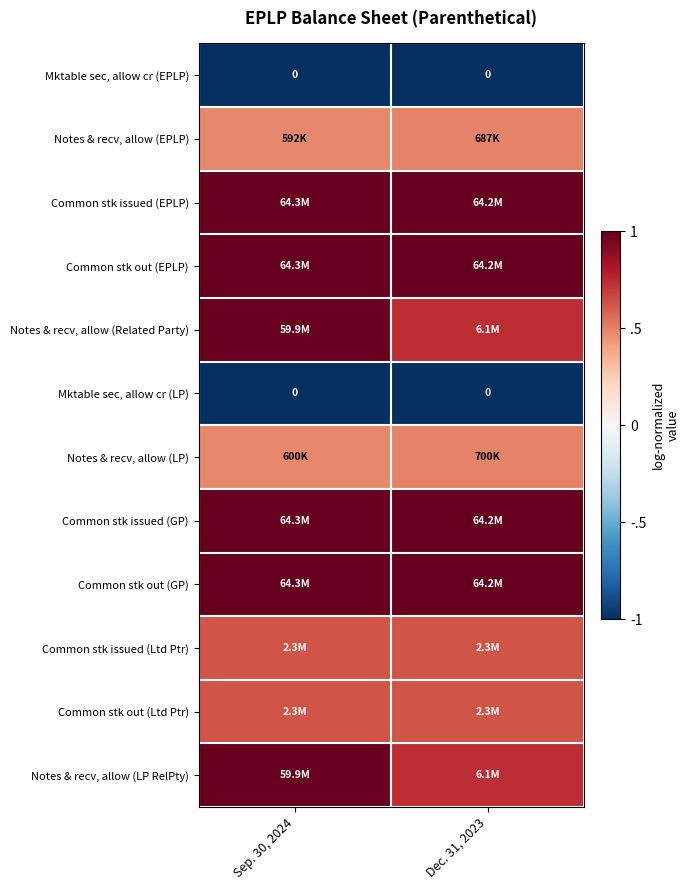

What is the highest value of the Common stk issued (EPLP) series?

1.0